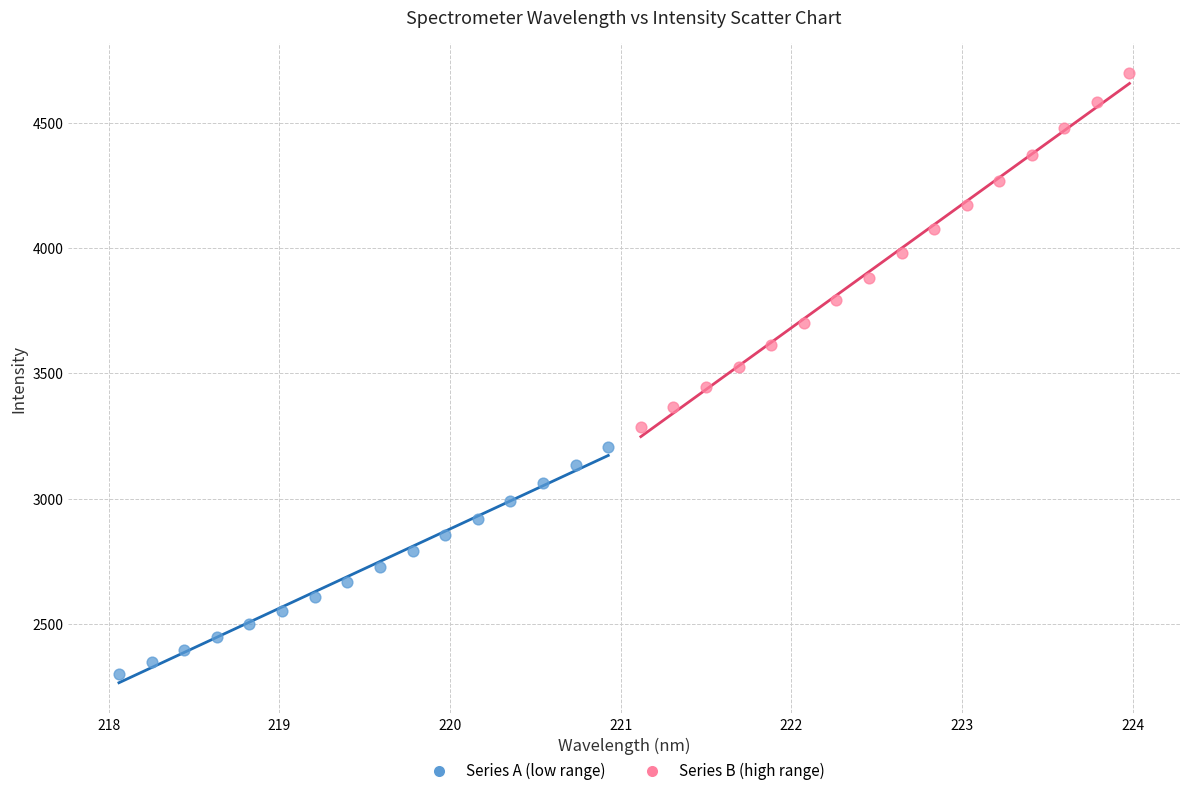

What are all the series names shown in the legend?

Series A (low range), Series B (high range)